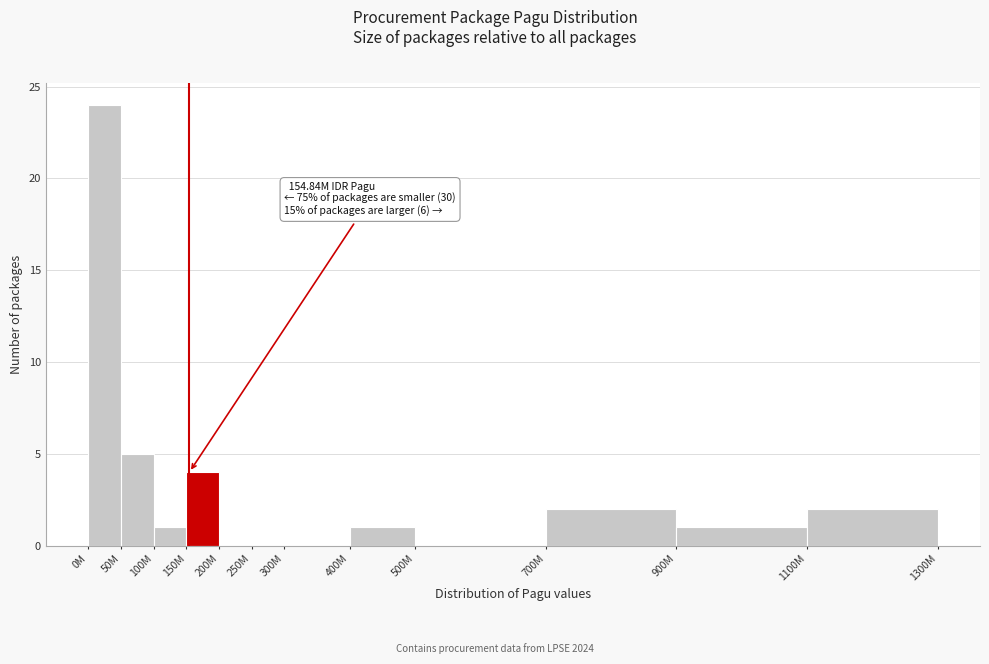

Reading right to left, transcribe all the data shown in this chart.

1100M=2	900M=1	700M=2	500M=0	400M=1	300M=0	250M=0	200M=0	150M=4	100M=1	50M=5	0M=24